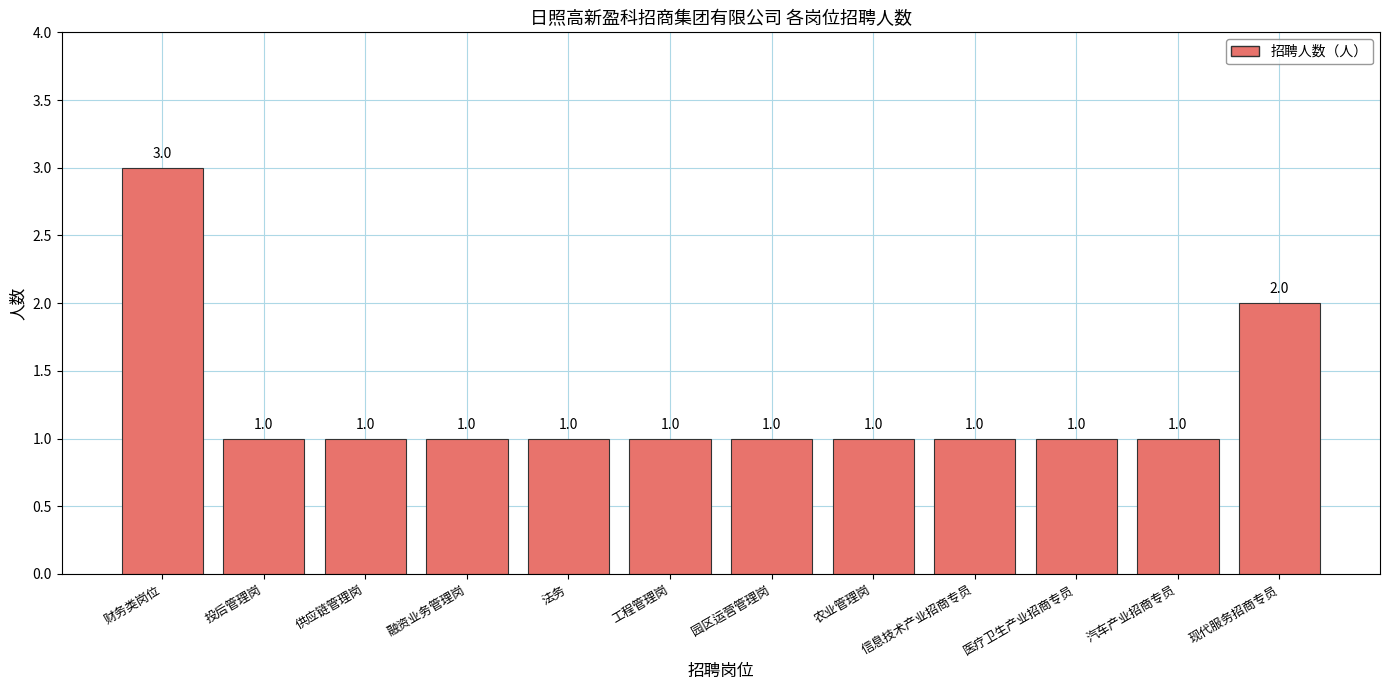

At which label is the value closest to 2?

现代服务招商专员